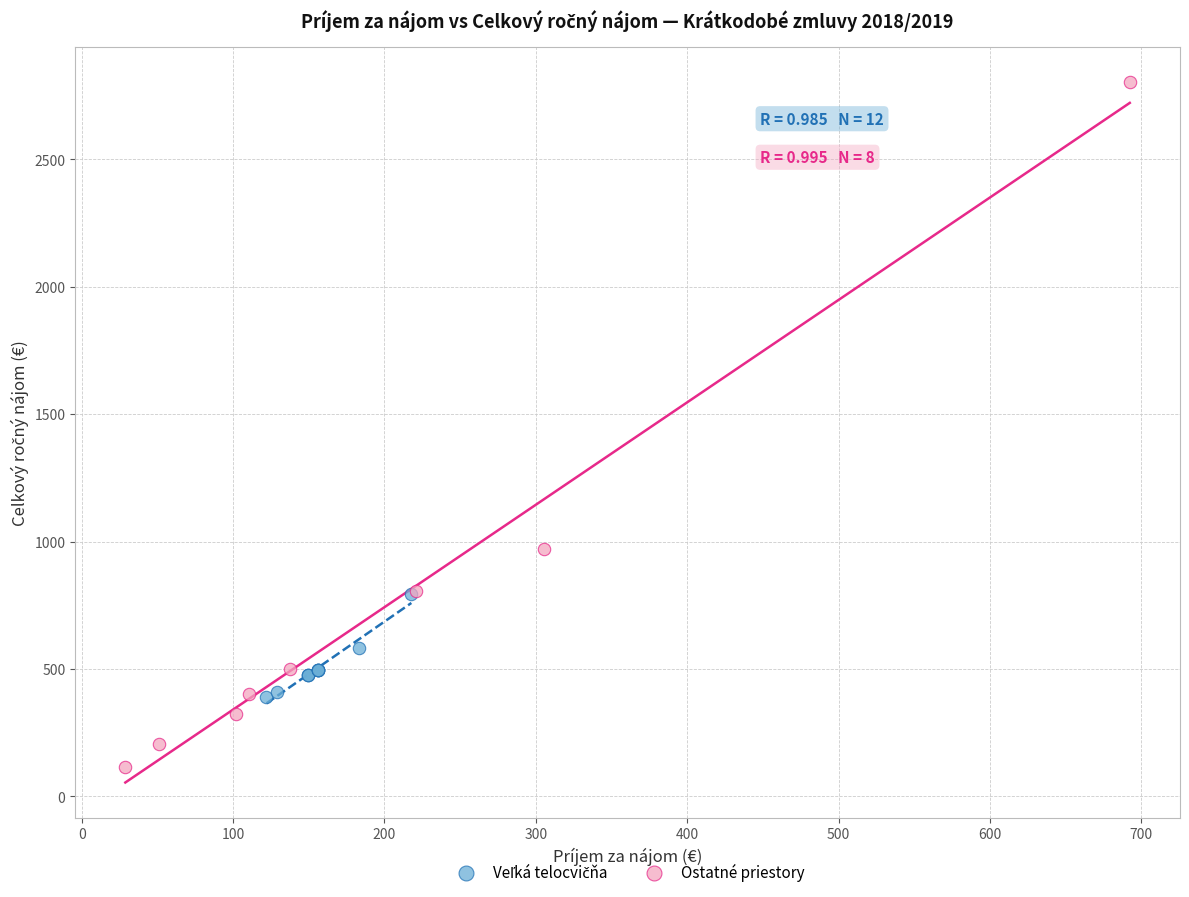

Which series contains the highest Y value?

Ostatné priestory